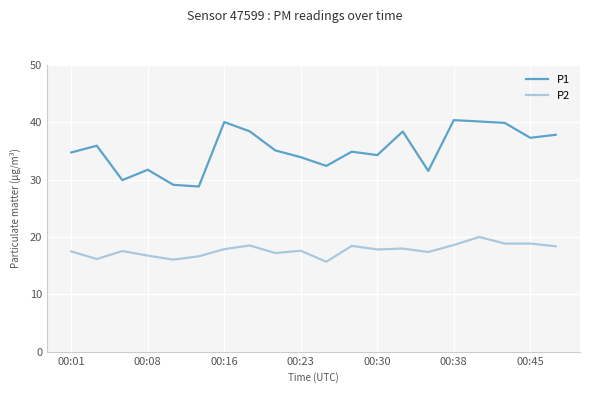

Does the chart display data point markers on the line(s)?

No